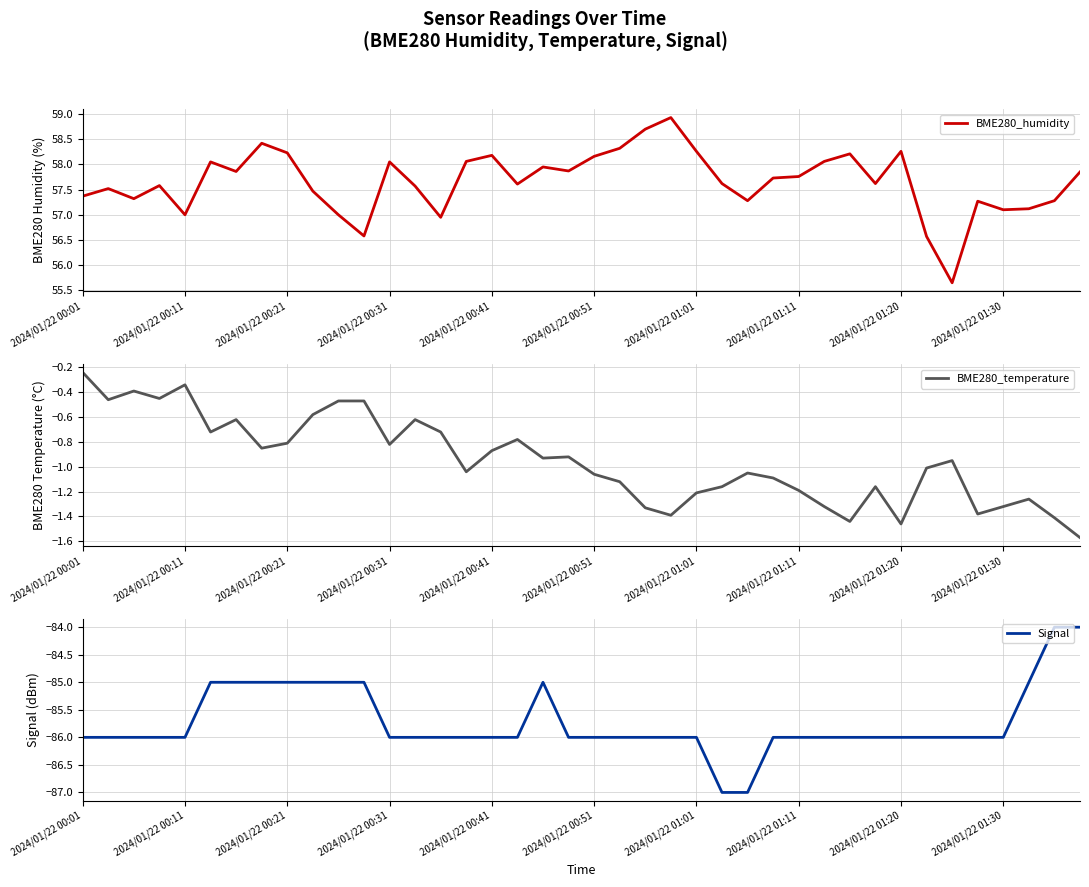

Which series changed the most between 29 and 39?

Signal